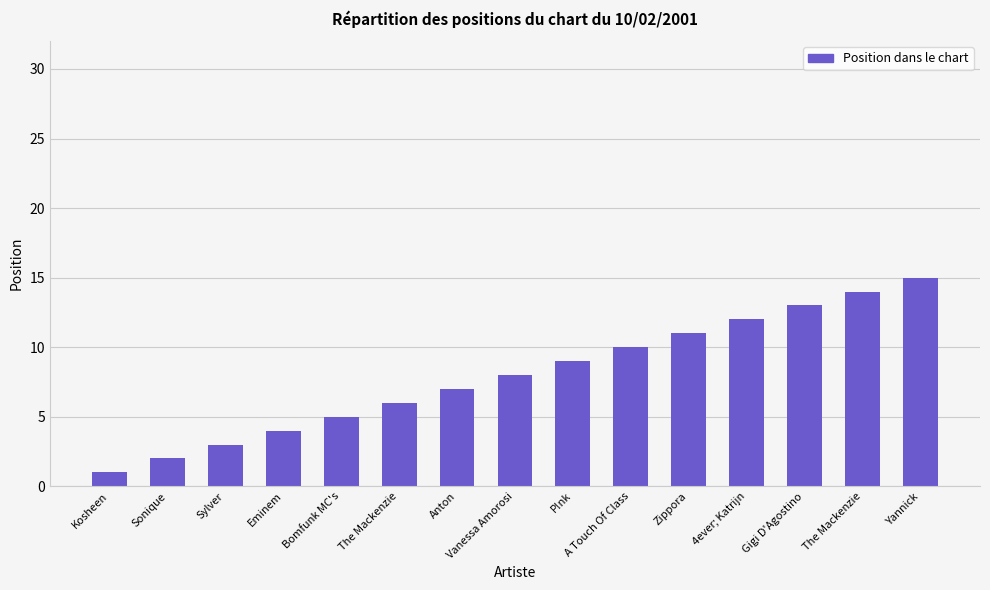

Reading left to right, list all the values displayed in this chart.

Kosheen=1	Sonique=2	Sylver=3	Eminem=4	Bomfunk MC's=5	The Mackenzie=6	Anton=7	Vanessa Amorosi=8	P!nk=9	A Touch Of Class=10	Zippora=11	4ever; Katrijn=12	Gigi D'Agostino=13	The Mackenzie=14	Yannick=15